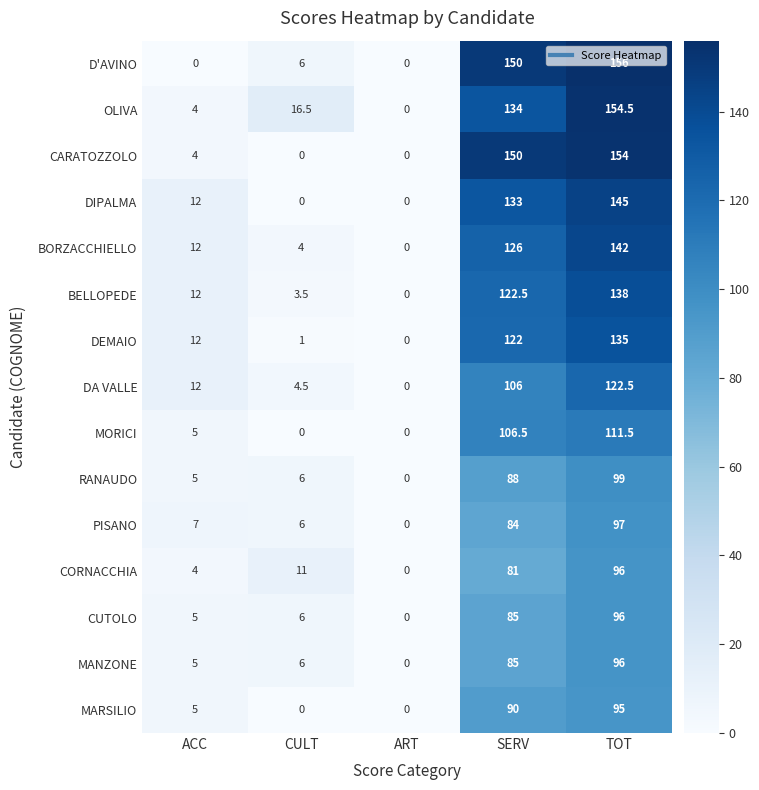

What is the spread (max minus min) of values at SERV?

69.0